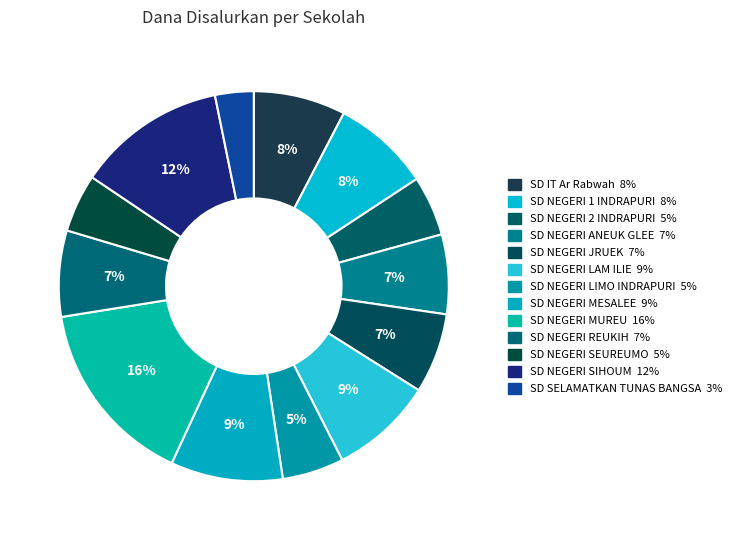

Is there any slice that represents more than half of the pie?

No